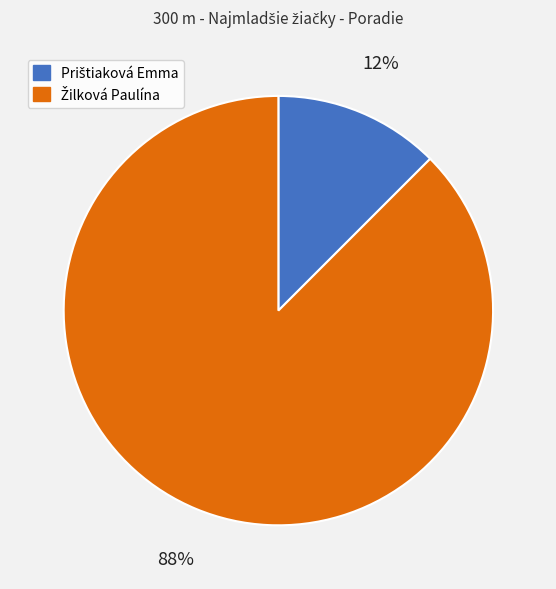

To the nearest percent, what is the average slice percentage?

50%